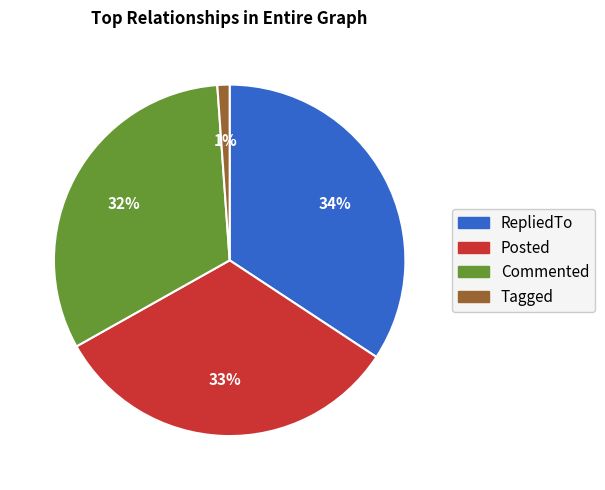

To the nearest percent, what is the average slice percentage?

25%